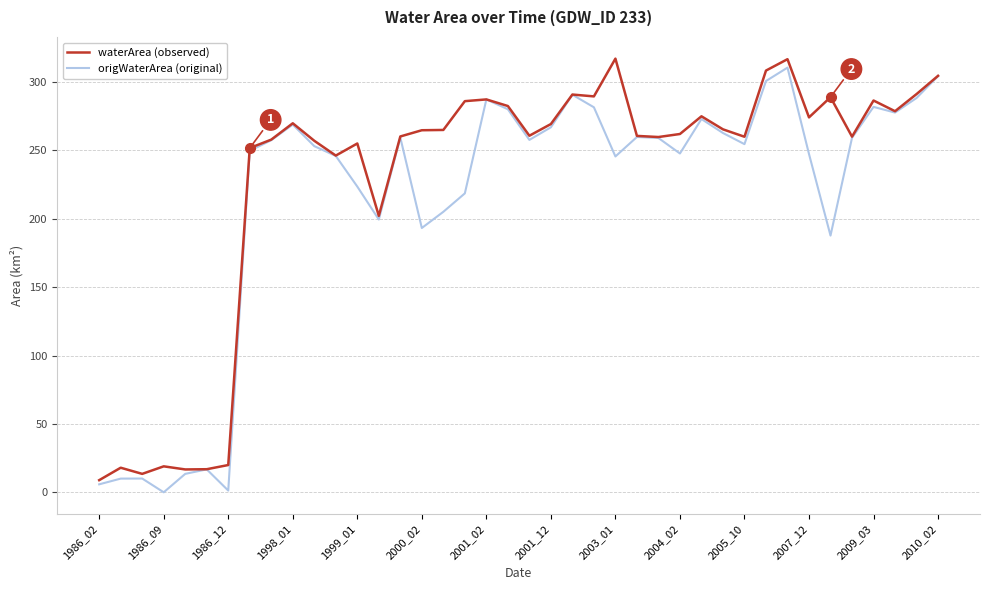

What is the greatest value displayed?

316.9